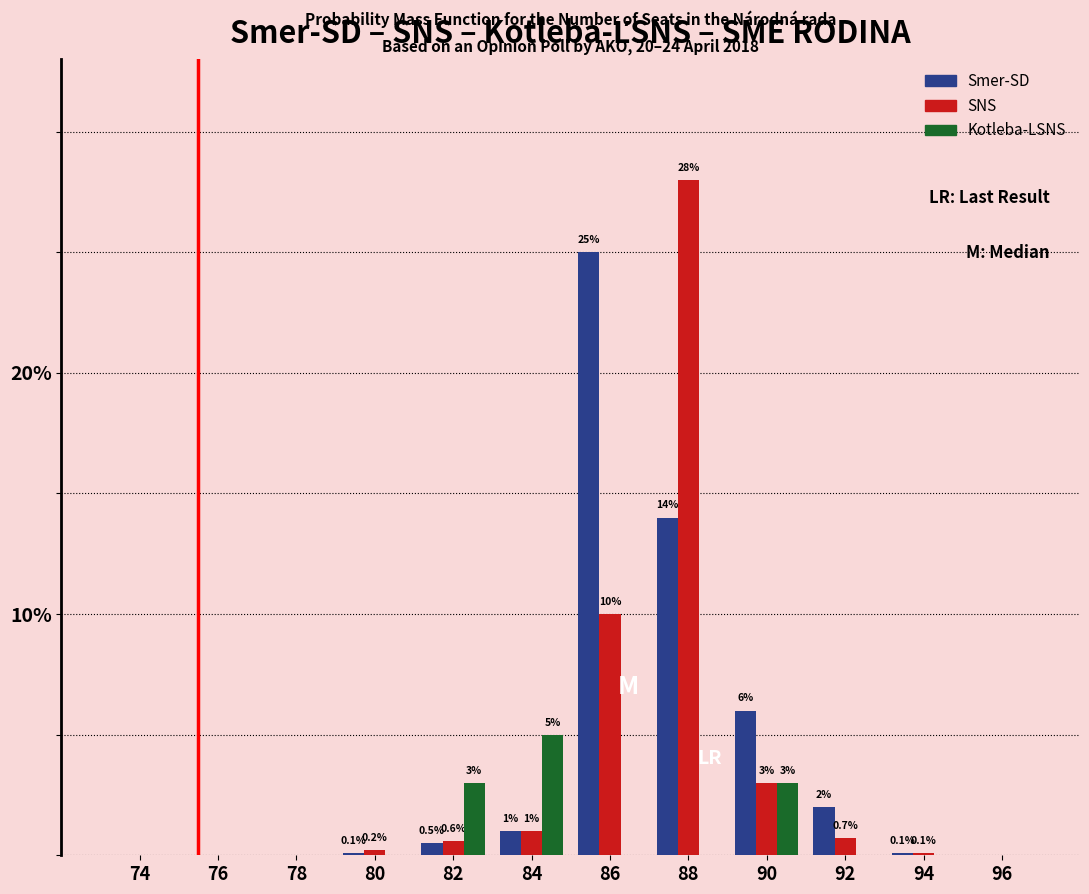

Reading left to right, extract all data points from this chart.

Smer-SD: 74=0.0	76=0.0	78=0.0	80=0.1	82=0.5	84=1.0	86=25.0	88=14.0	90=6.0	92=2.0	94=0.1	96=0.0
SNS: 74=0.0	76=0.0	78=0.0	80=0.2	82=0.6	84=1.0	86=10.0	88=28.0	90=3.0	92=0.7	94=0.1	96=0.0
Kotleba-LSNS: 74=0.0	76=0.0	78=0.0	80=0.0	82=3.0	84=5.0	86=0.0	88=0.0	90=3.0	92=0.0	94=0.0	96=0.0